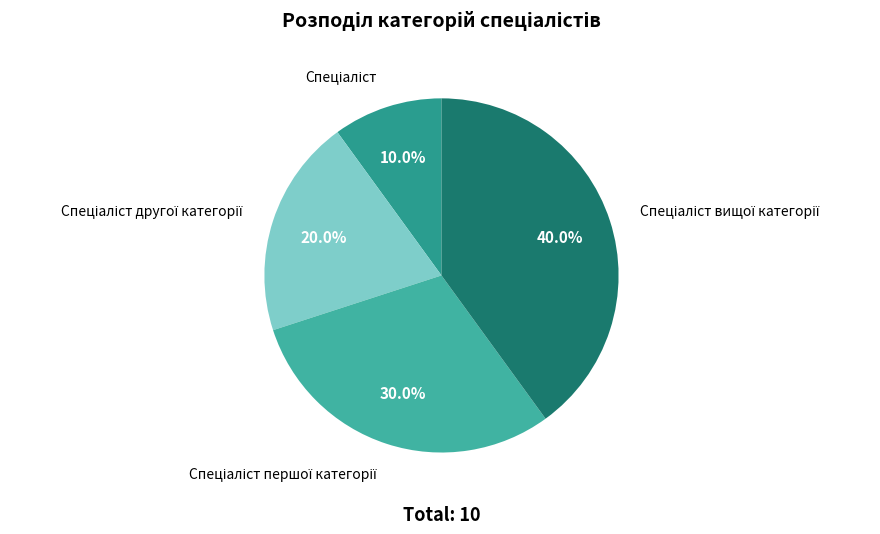

Does any single category account for the majority?

No